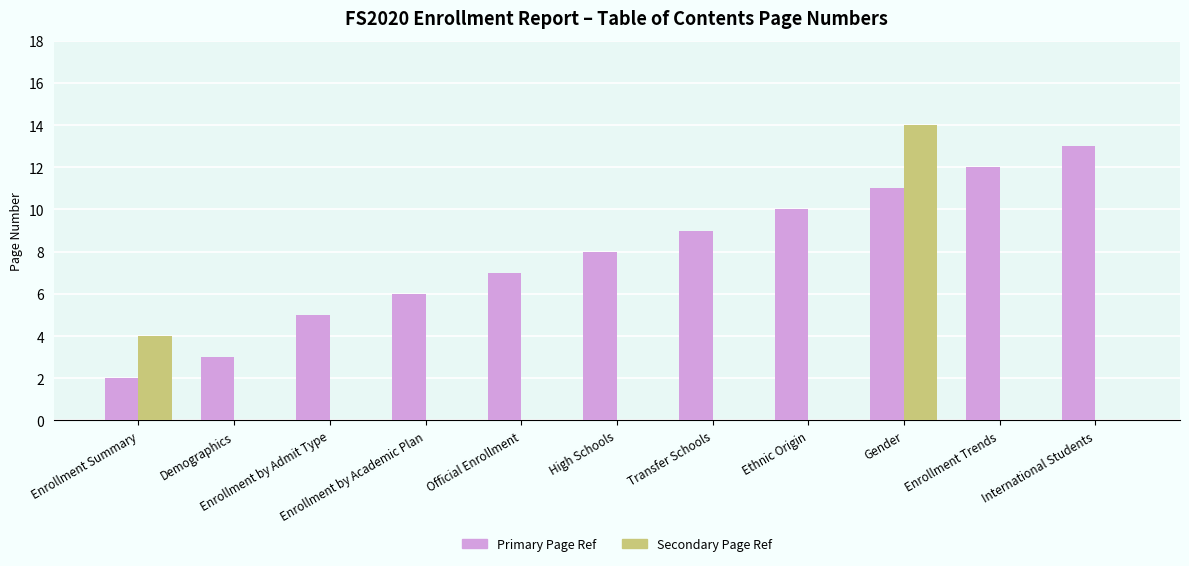

What is the sum of all Primary Page Ref values?

86